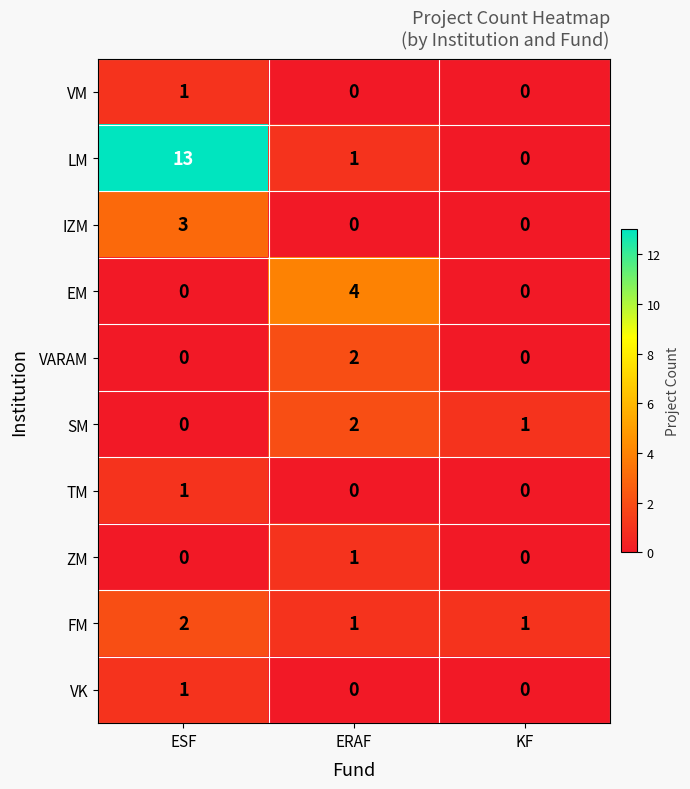

Reading right to left, list all the values displayed in this chart.

VM: 0	0	1
LM: 0	1	13
IZM: 0	0	3
EM: 0	4	0
VARAM: 0	2	0
SM: 1	2	0
TM: 0	0	1
ZM: 0	1	0
FM: 1	1	2
VK: 0	0	1